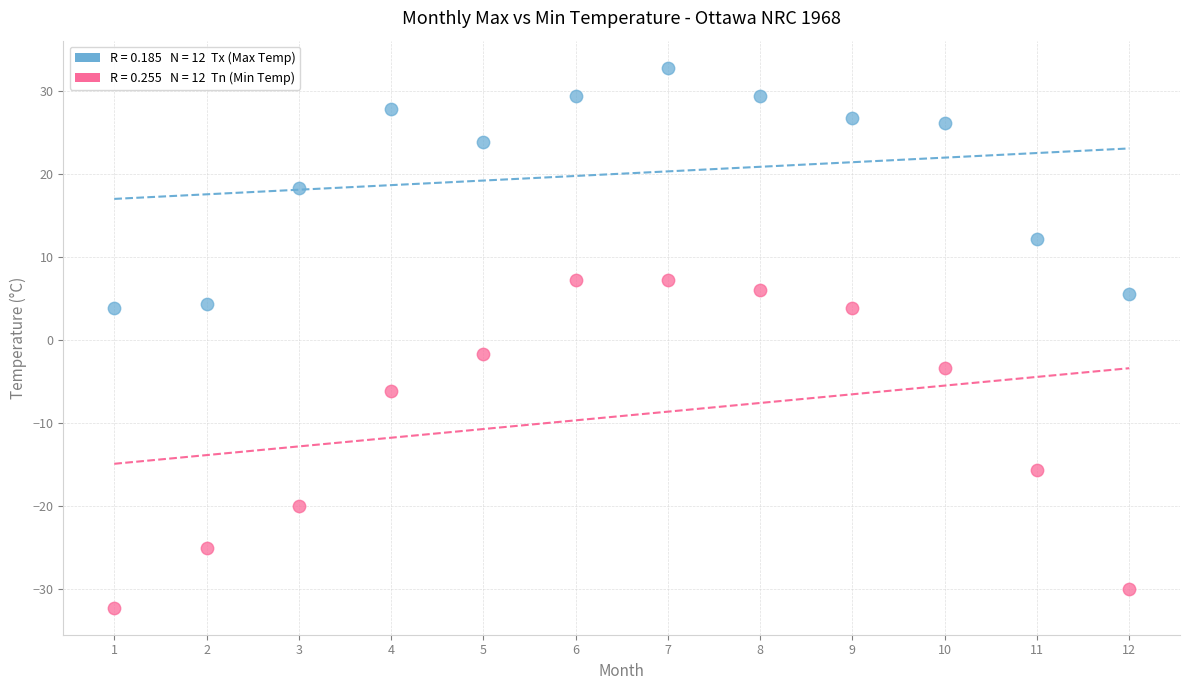

Across all series, what Y value is closest to 0?

-1.7